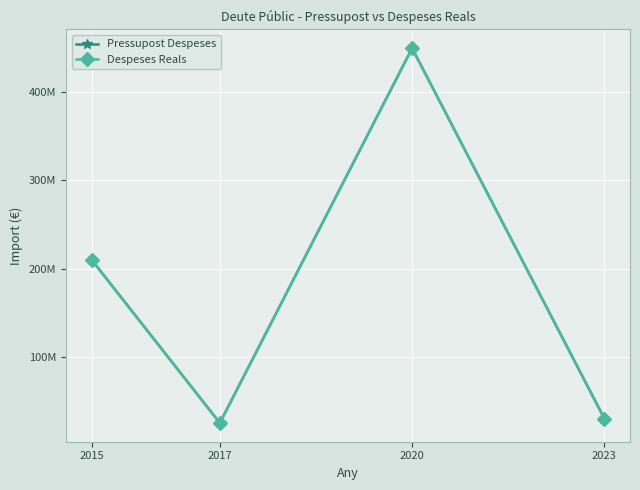

Is it true that Pressupost Despeses equals 30000000 at 2023?

True